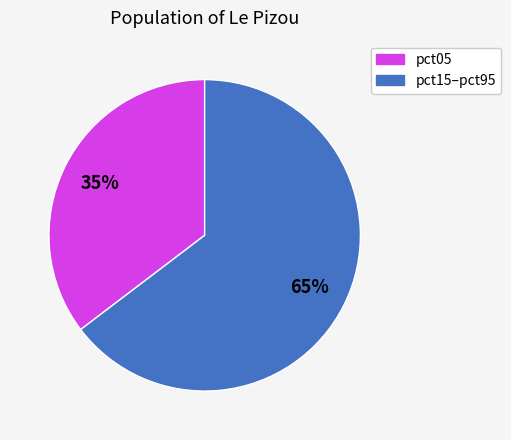

Is there a majority slice in this chart?

Yes